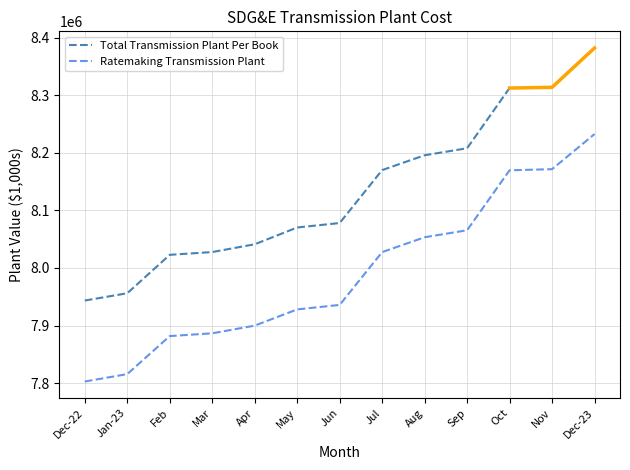

Which category has the lowest value across all series?

Dec-22